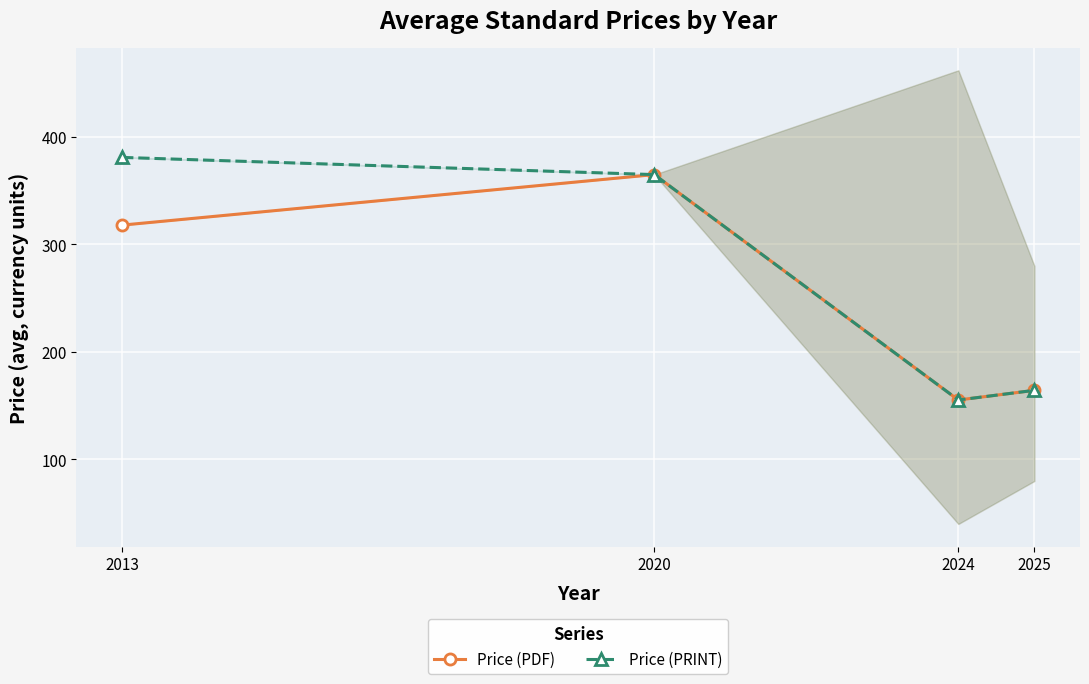

Count the number of data series in this chart.

2